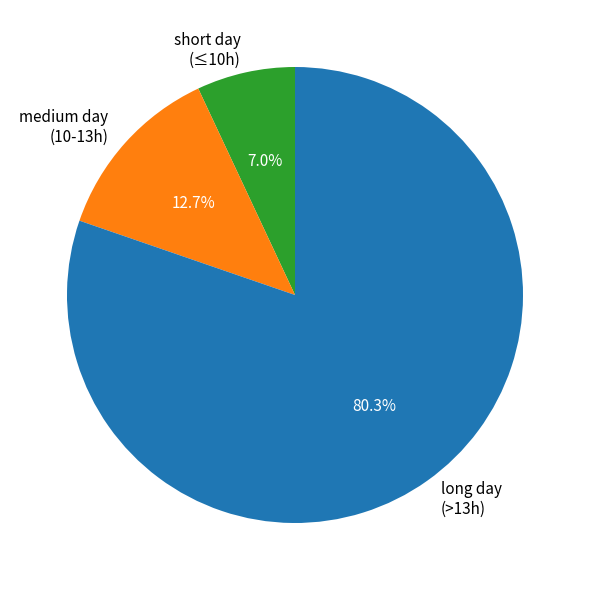

What percentage do medium day (10-13h) and short day (≤10h) together represent?

19.7%